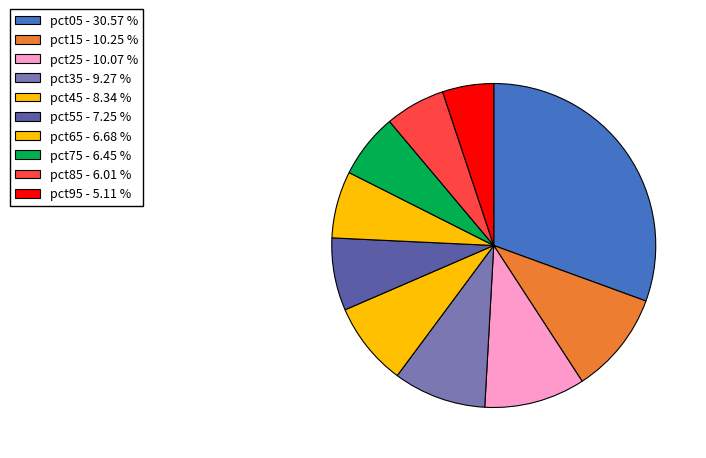

How much of the chart is everything except pct75?

93.6%